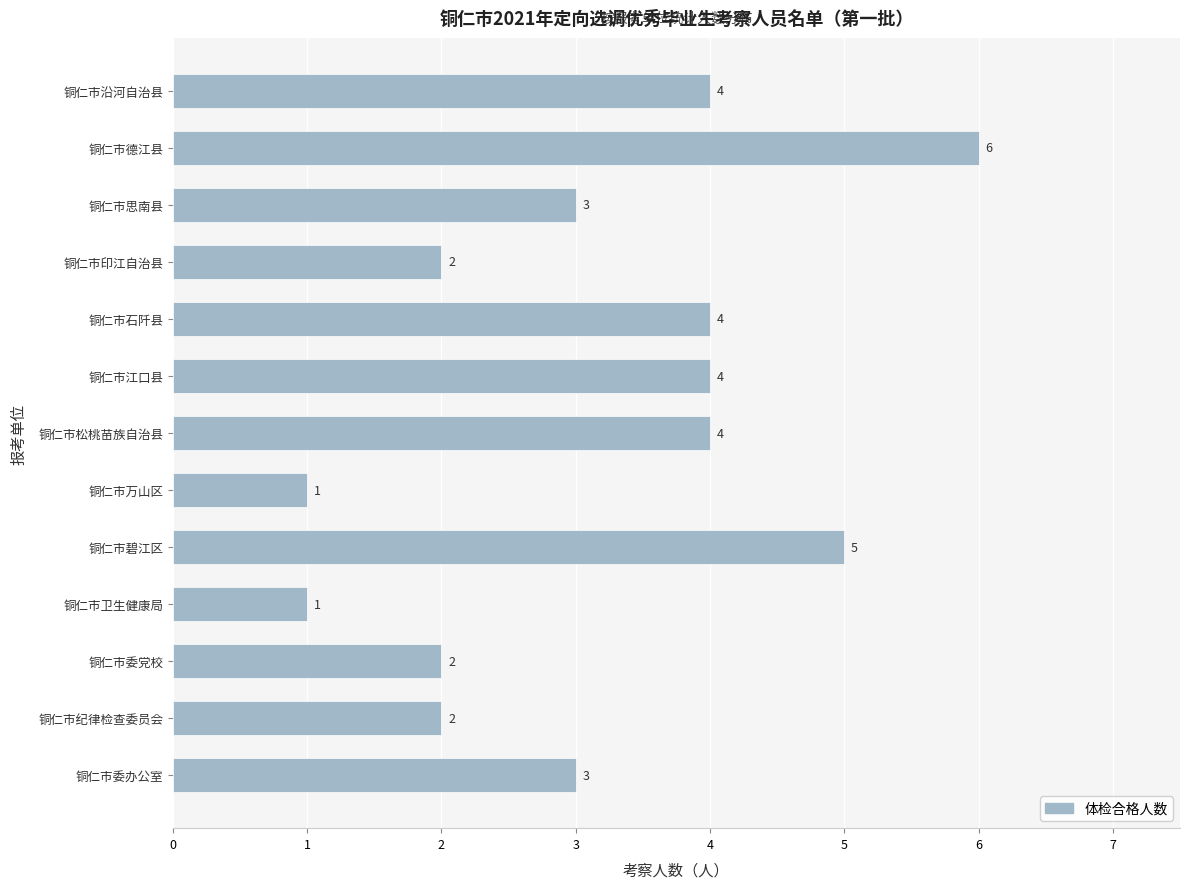

Between 铜仁市委办公室 and 铜仁市沿河自治县, which is larger?

铜仁市沿河自治县